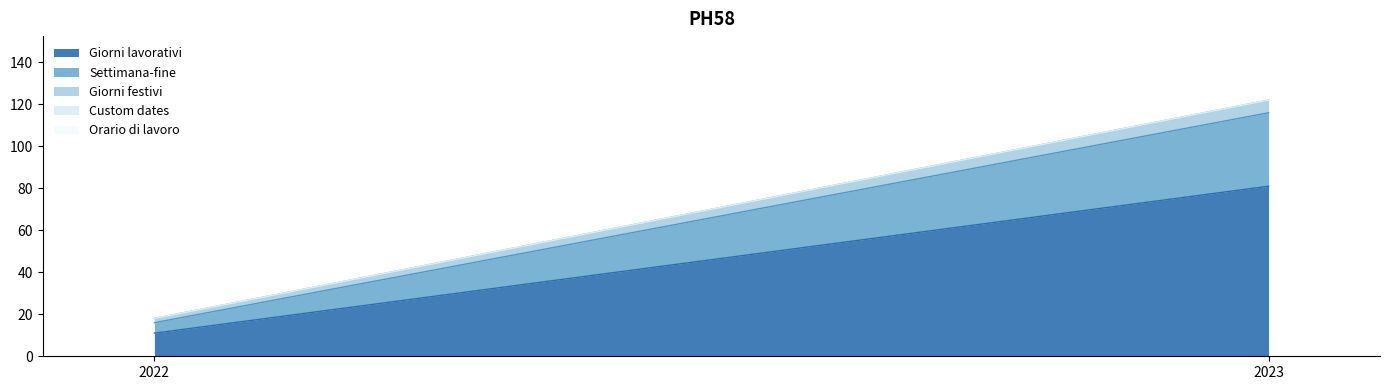

Which series has the largest total across all categories?

Giorni lavorativi